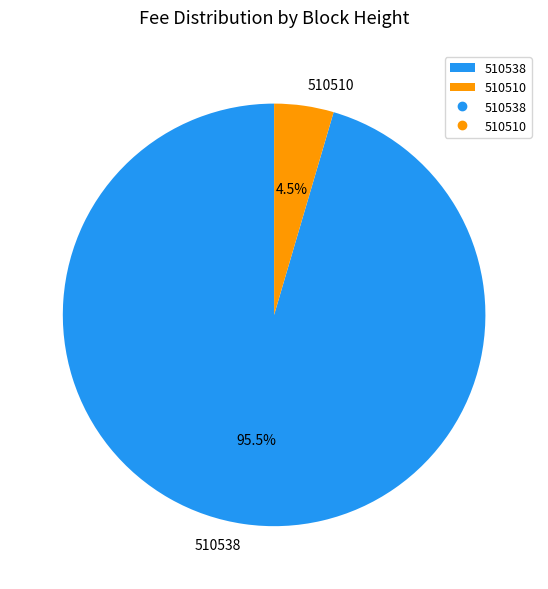

How many slices are in this pie chart?

2